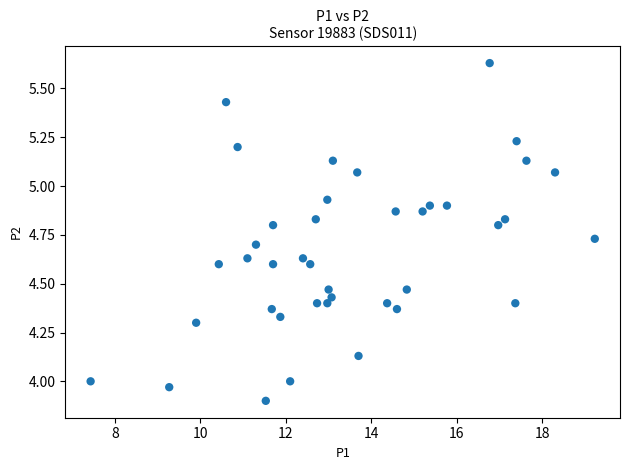

What is the range of Y values (max minus min)?

1.7